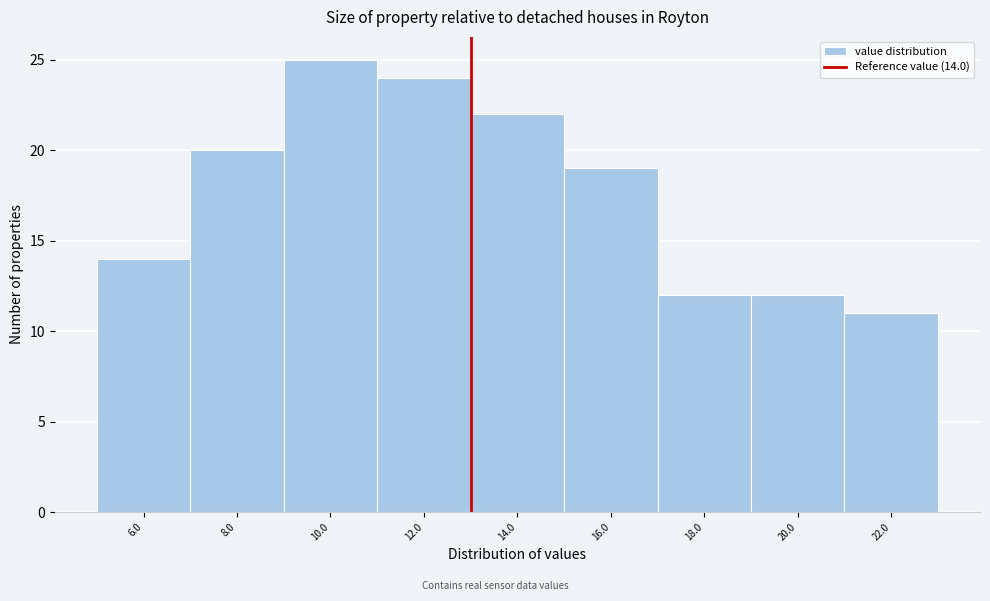

Reading left to right, what are all the values shown in this chart?

6.0=14	8.0=20	10.0=25	12.0=24	14.0=22	16.0=19	18.0=12	20.0=12	22.0=11